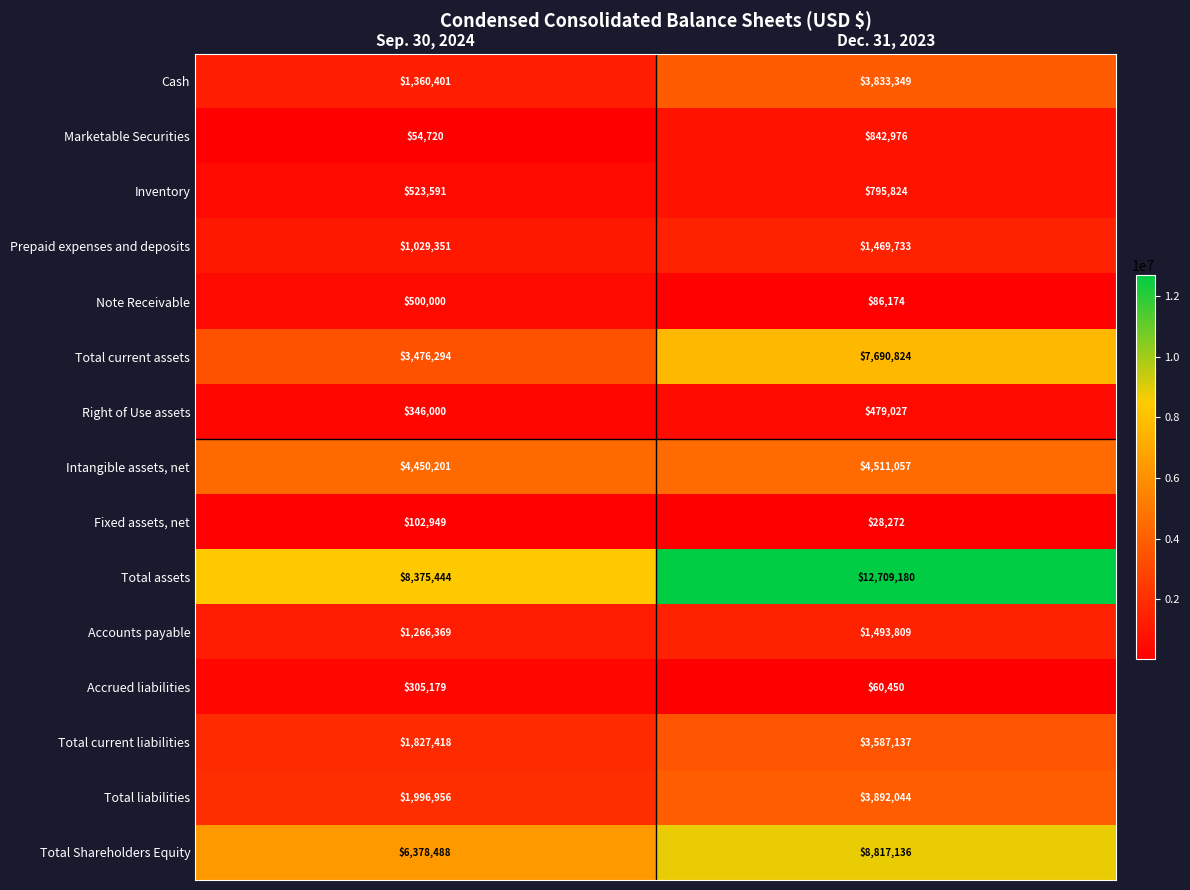

At how many categories does at least one series exceed 9271249?

1